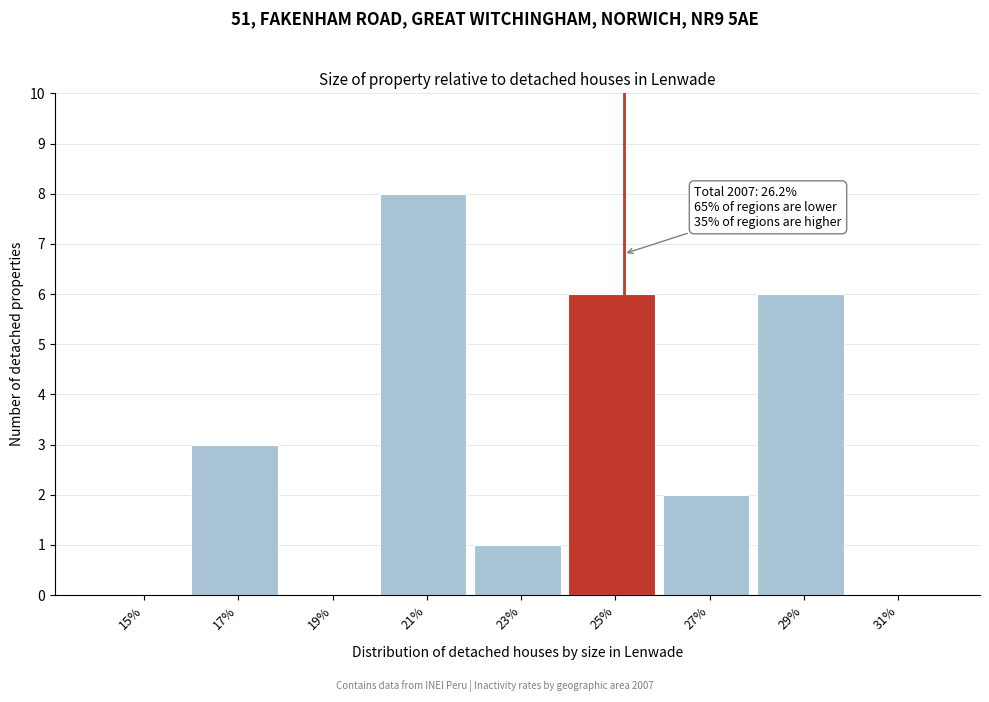

Reading left to right, list all the values displayed in this chart.

15%=0	17%=3	19%=0	21%=8	23%=1	25%=6	27%=2	29%=6	31%=0